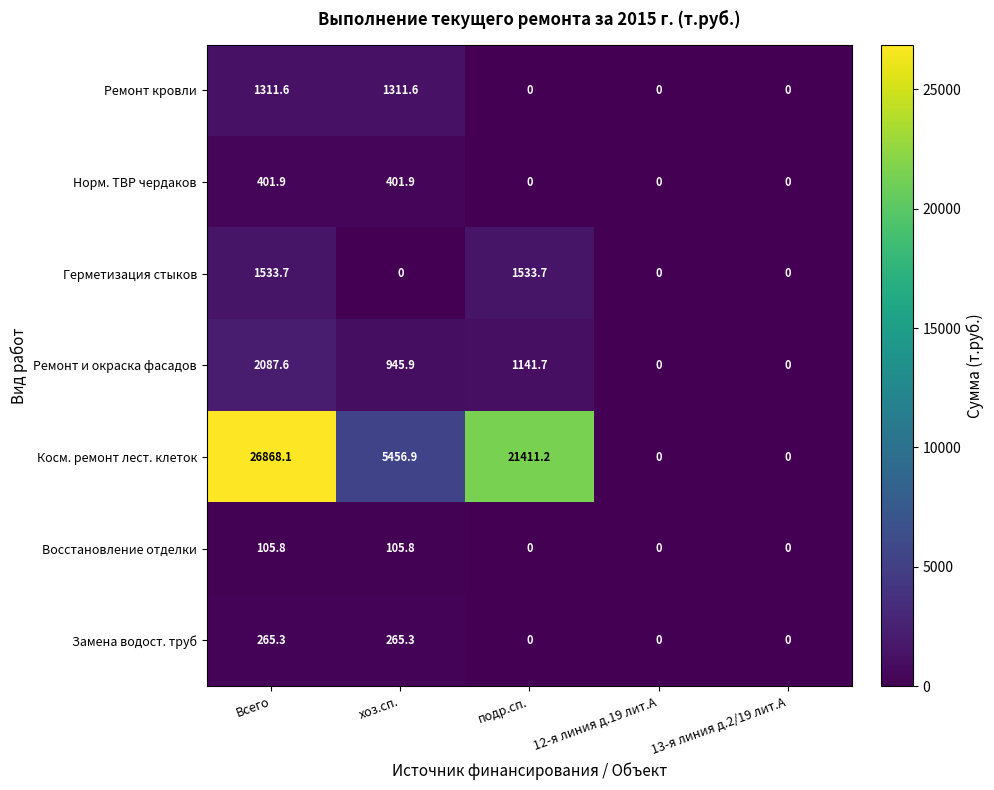

True or false: Ремонт и окраска фасадов has a value of 0.0 at 12-я линия д.19 лит.А.

True